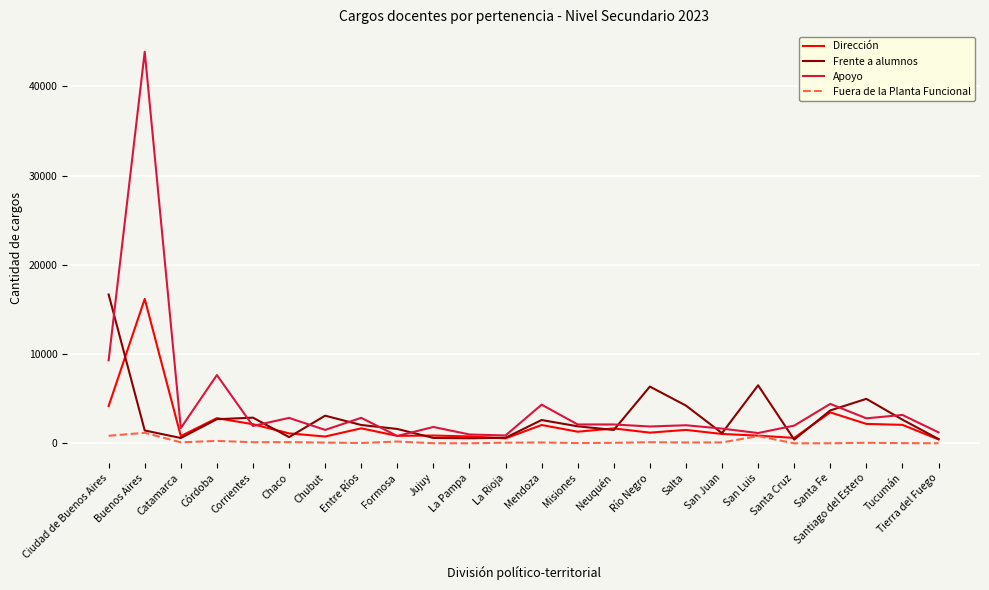

What is the sum of all Frente a alumnos values?

70055